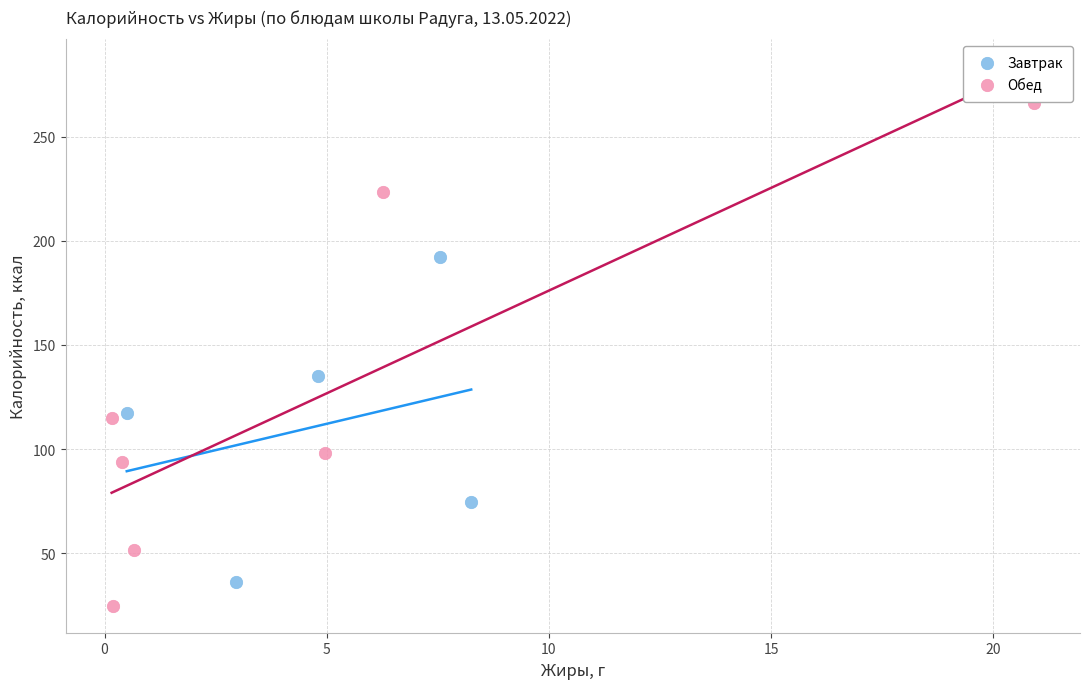

Which series has the largest Y range (max minus min)?

Обед